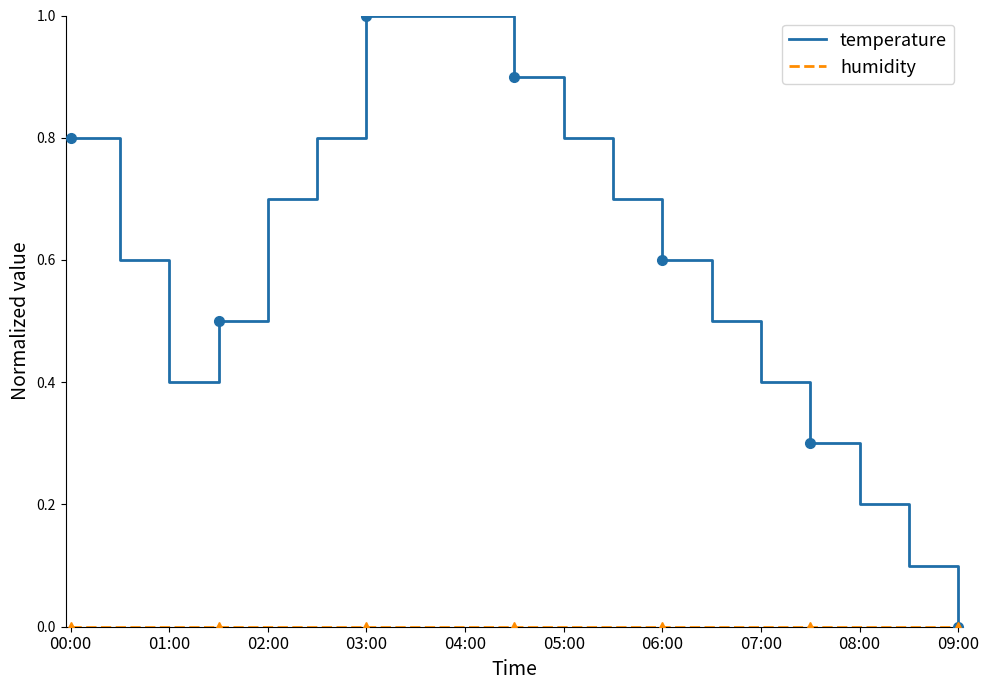

The value of humidity at 09:00 is 0.0. True or false?

True